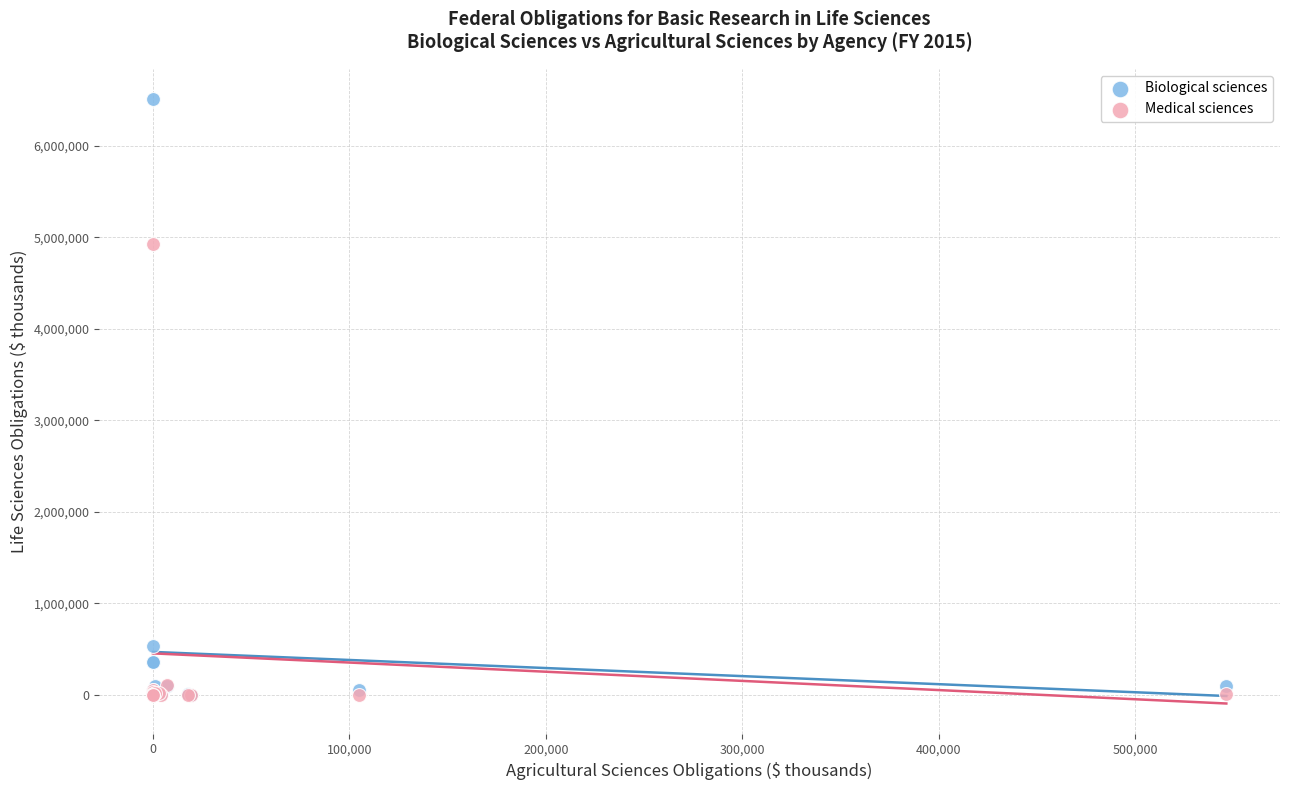

What are all the series names shown in the legend?

Biological sciences, Medical sciences